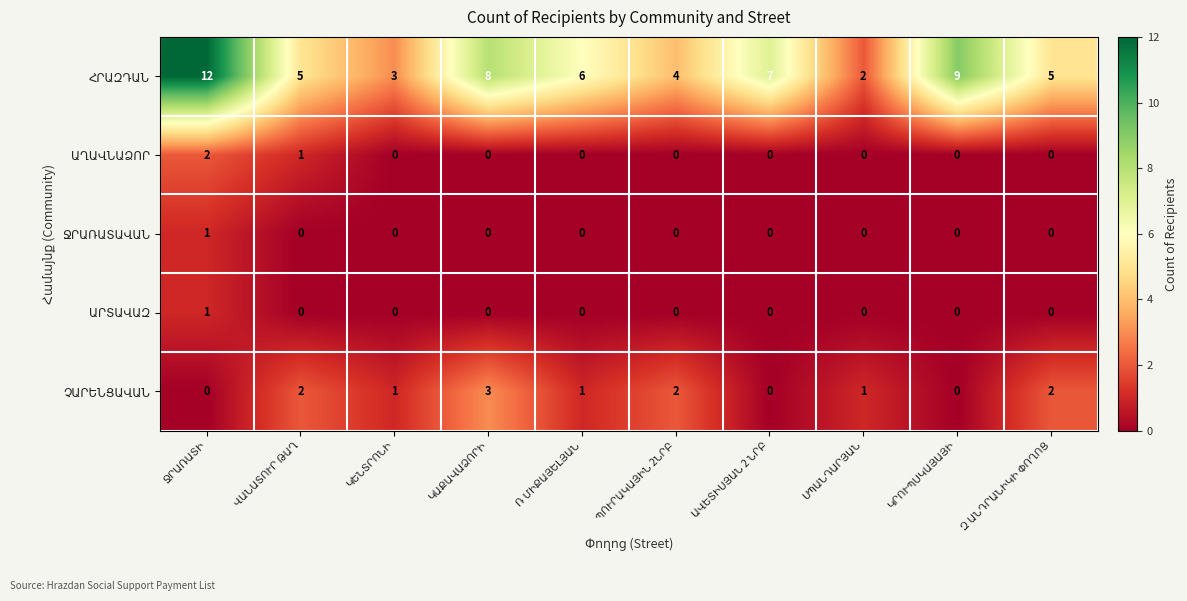

Which series has the largest range (max minus min)?

ՀՐԱԶԴԱՆ